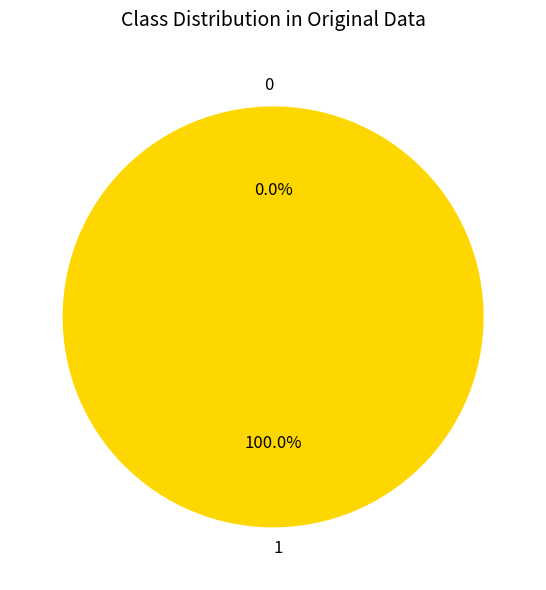

To the nearest percent, what is the difference between the 1 and 0 slice percentages?

100%